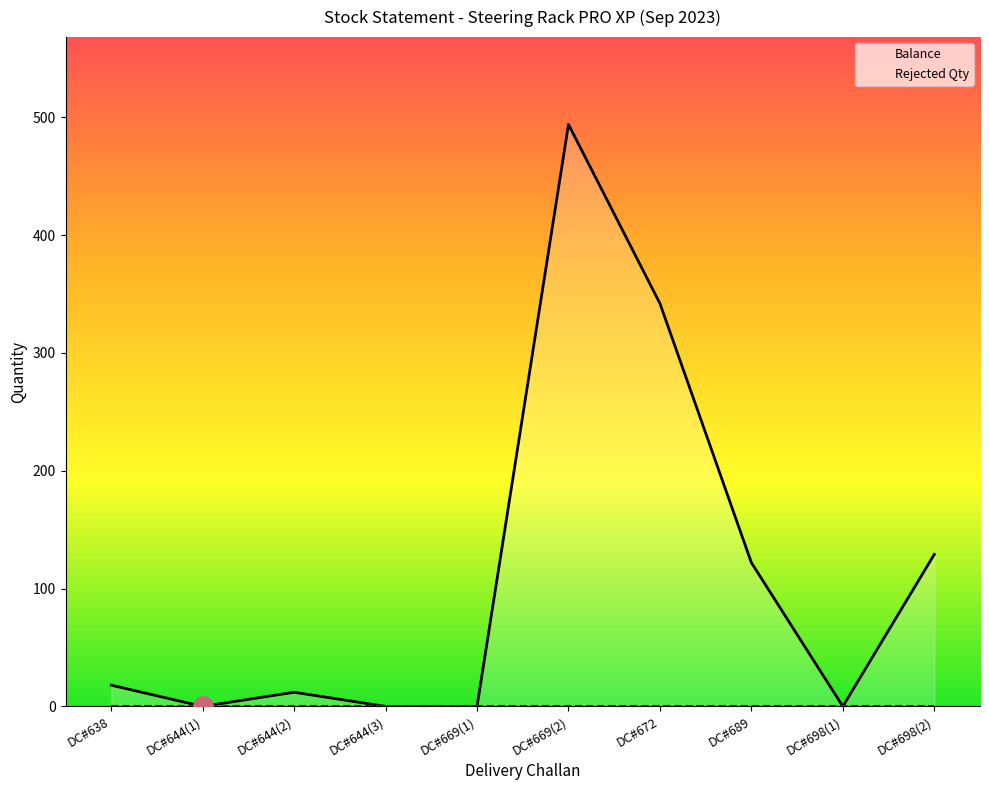

List the labels in order of value, smallest first.

DC#644(1), DC#644(3), DC#669(1), DC#698(1), DC#644(2), DC#638, DC#689, DC#698(2), DC#672, DC#669(2)